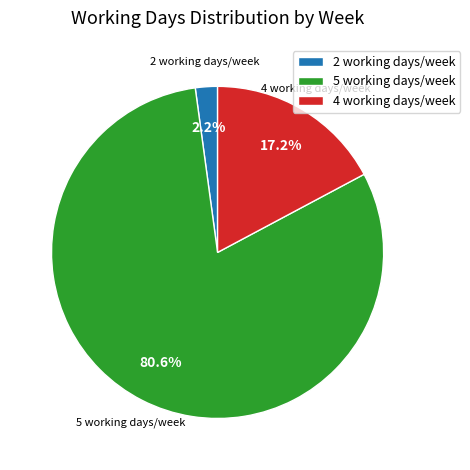

What is the largest slice in the pie chart?

5 working days/week